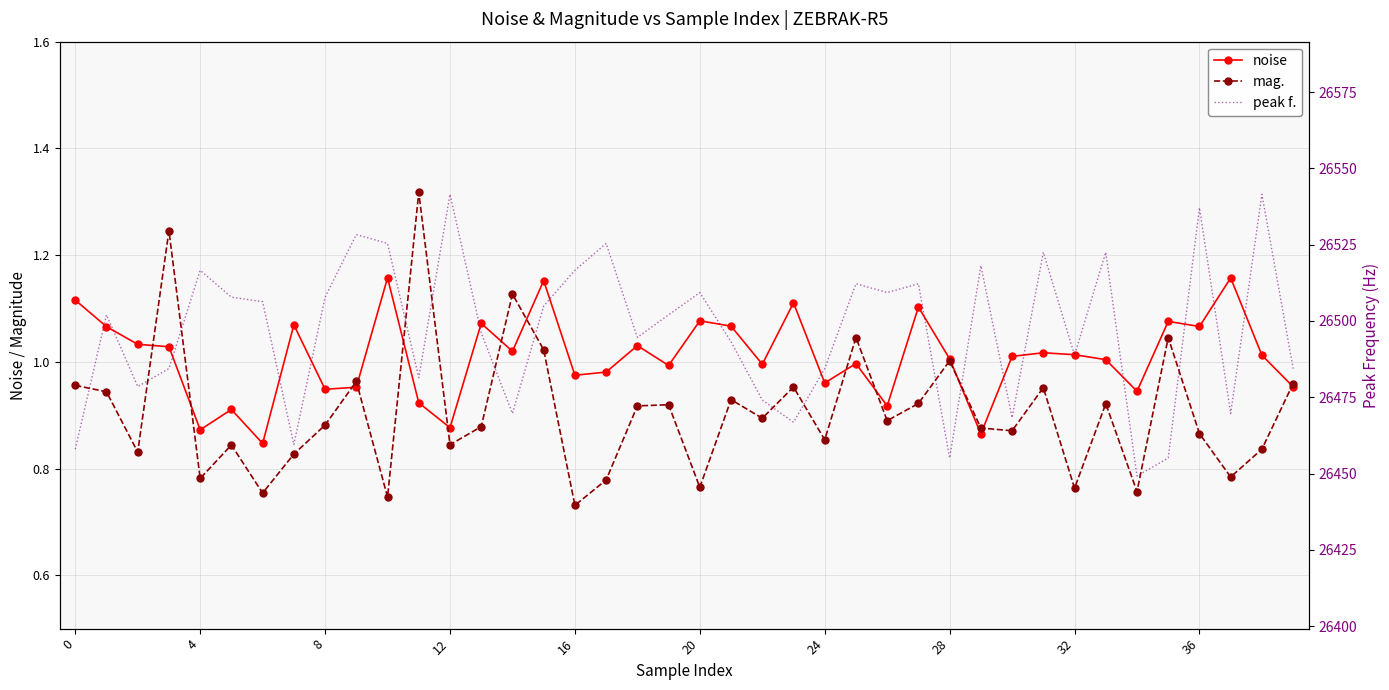

Does the chart have visible grid lines?

Yes